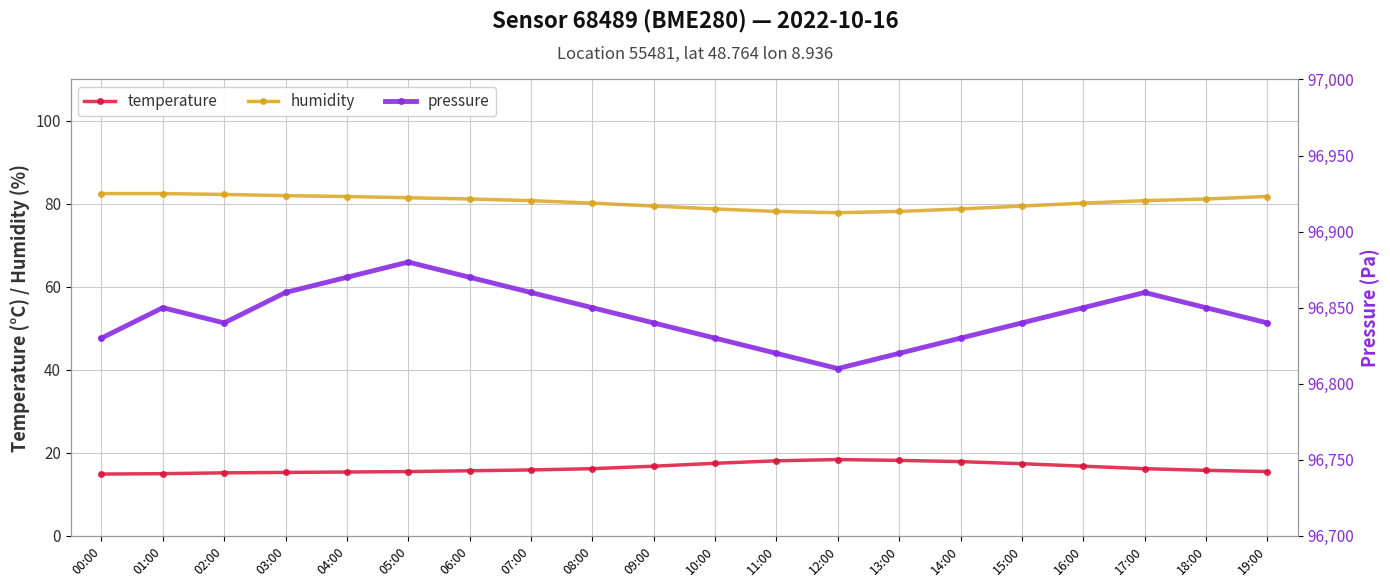

What is the approximate value of pressure at 07:00?

96860.0